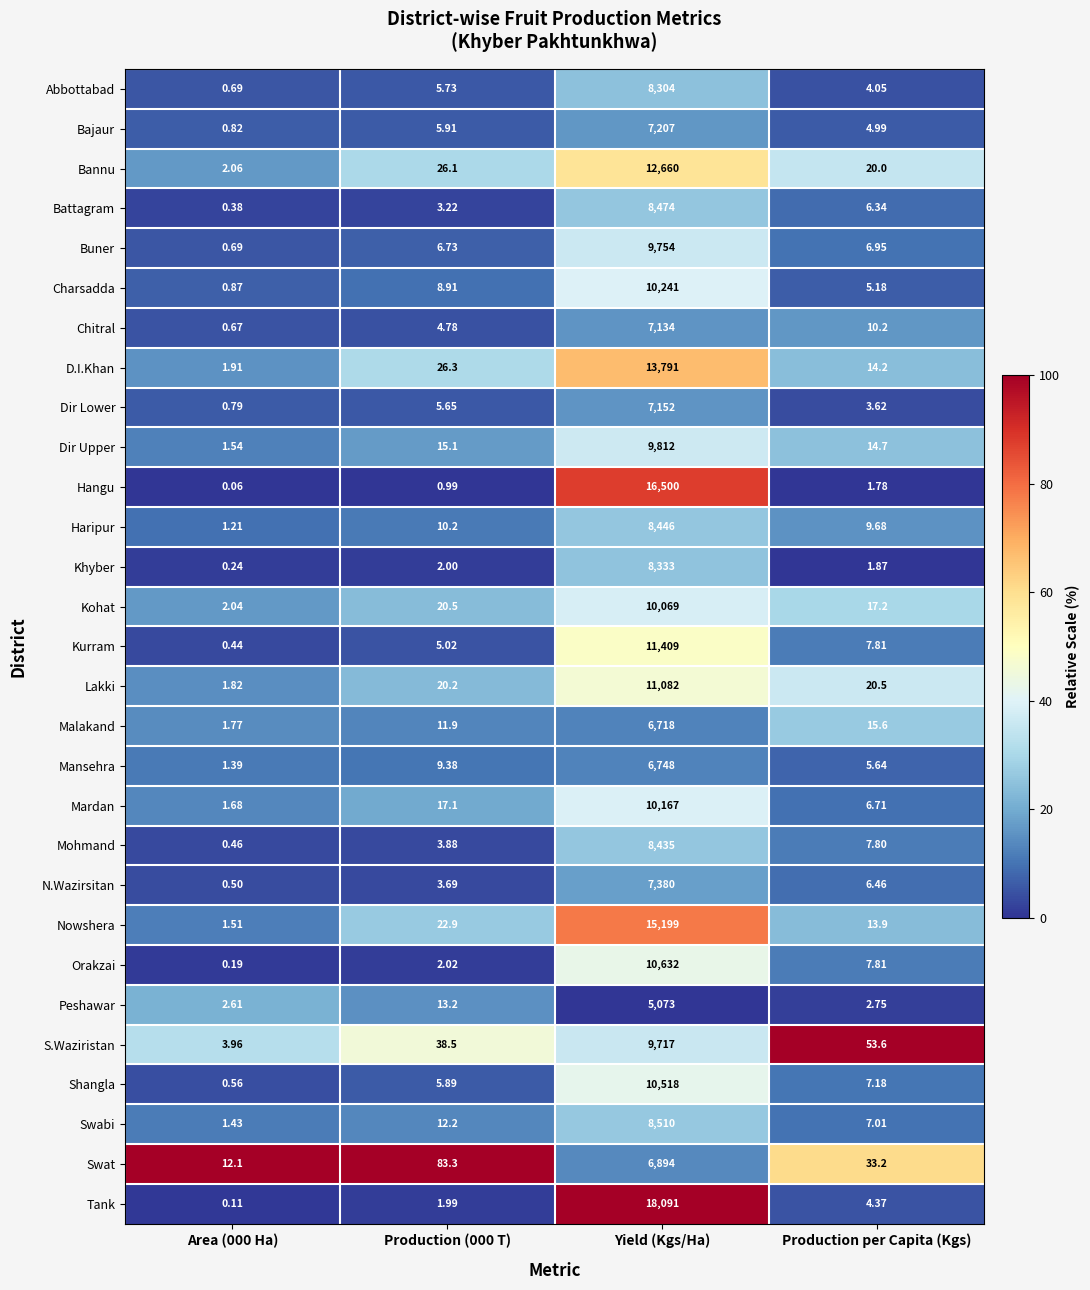

At which label does Bannu reach its peak?

Yield (Kgs/Ha)